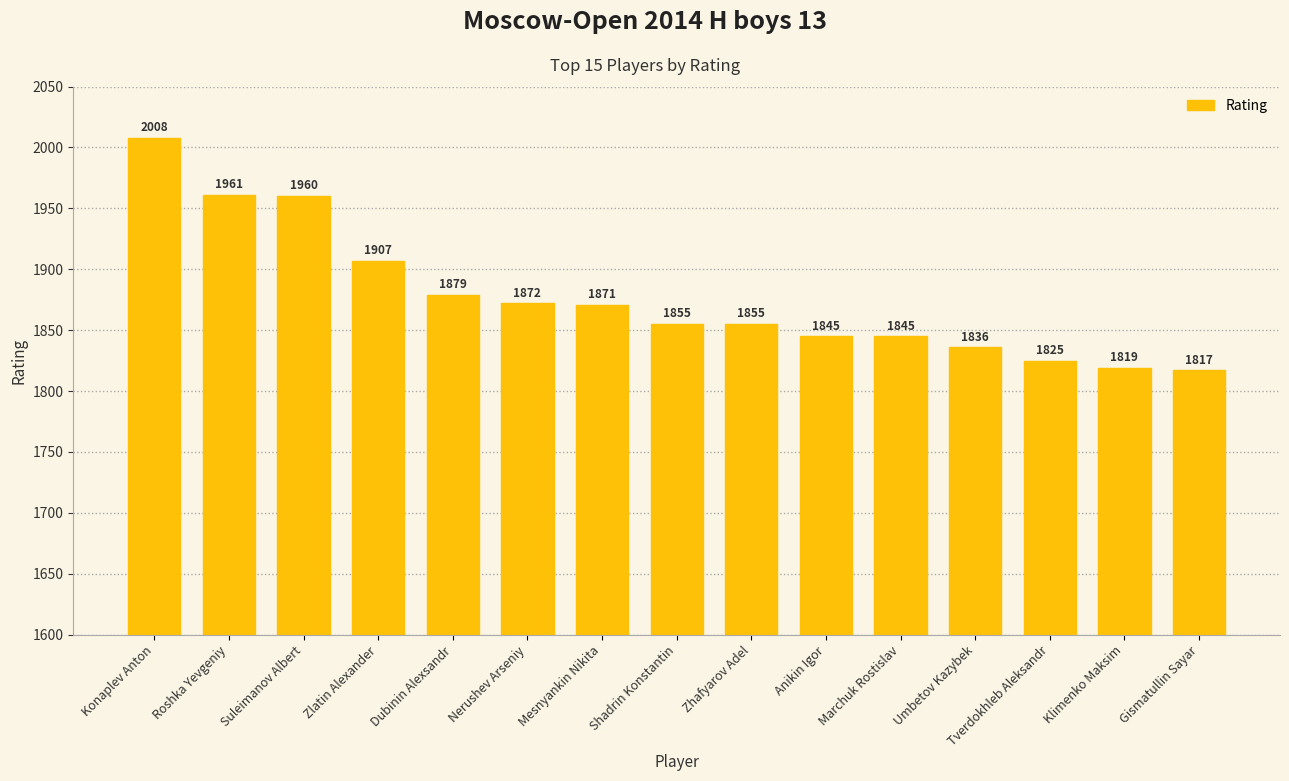

How many data points are less than 1855?

6